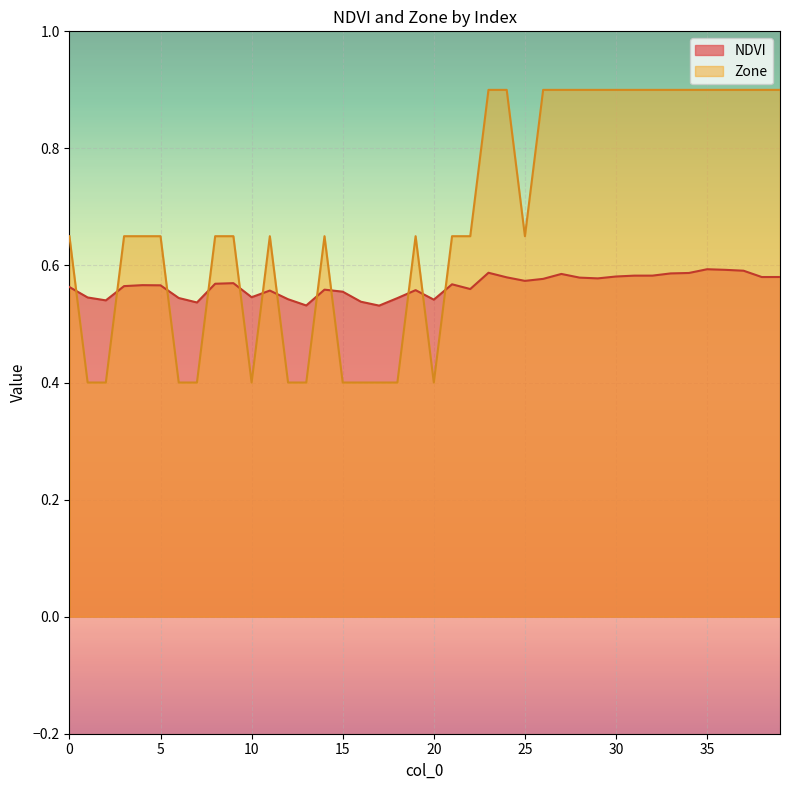

Between 10 and 29, which series saw the biggest shift?

Zone